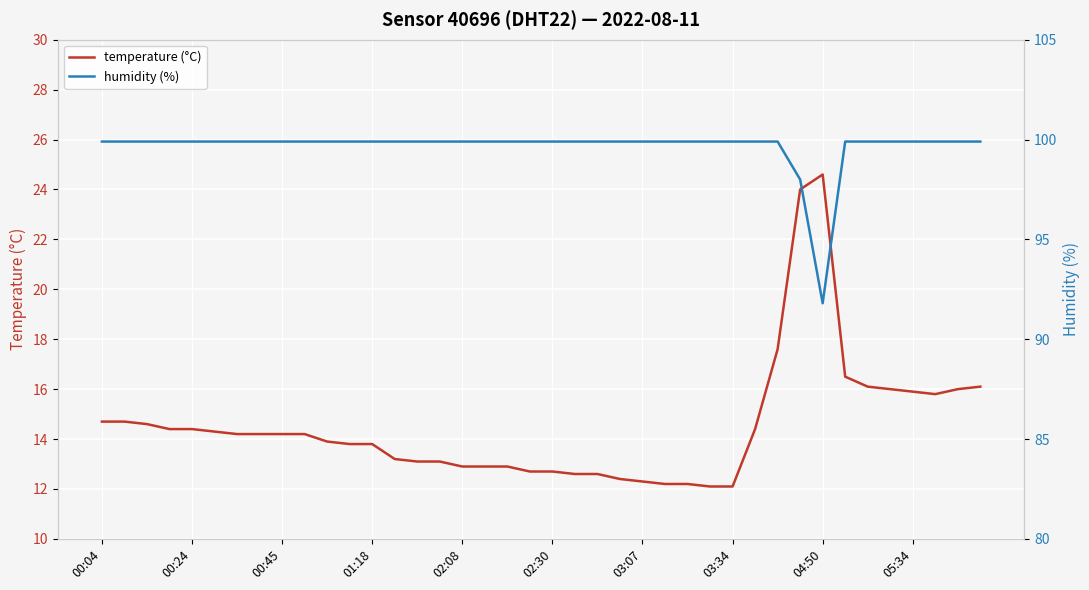

Reading right to left, list all the values displayed in this chart.

temperature (°C): 16.1	16.0	15.8	15.9	16.0	16.1	16.5	24.6	24.0	17.6	14.4	12.1	12.1	12.2	12.2	12.3	12.4	12.6	12.6	12.7	12.7	12.9	12.9	12.9	13.1	13.1	13.2	13.8	13.8	13.9	14.2	14.2	14.2	14.2	14.3	14.4	14.4	14.6	14.7	14.7
humidity (%): 99.9	99.9	99.9	99.9	99.9	99.9	99.9	91.8	98.0	99.9	99.9	99.9	99.9	99.9	99.9	99.9	99.9	99.9	99.9	99.9	99.9	99.9	99.9	99.9	99.9	99.9	99.9	99.9	99.9	99.9	99.9	99.9	99.9	99.9	99.9	99.9	99.9	99.9	99.9	99.9